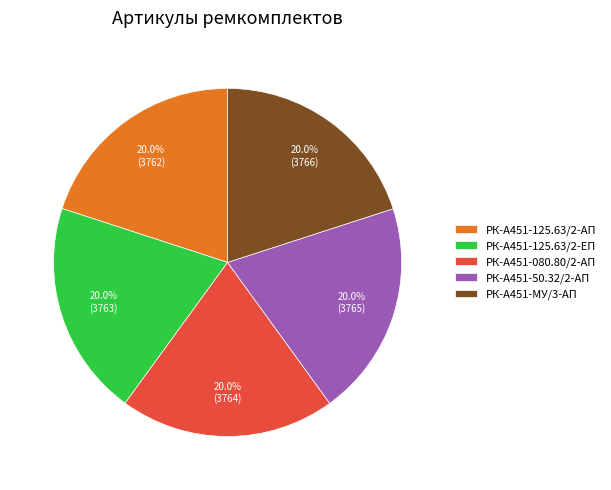

True or false: РК-А451-125.63/2-ЕП accounts for 20% of the total.

True